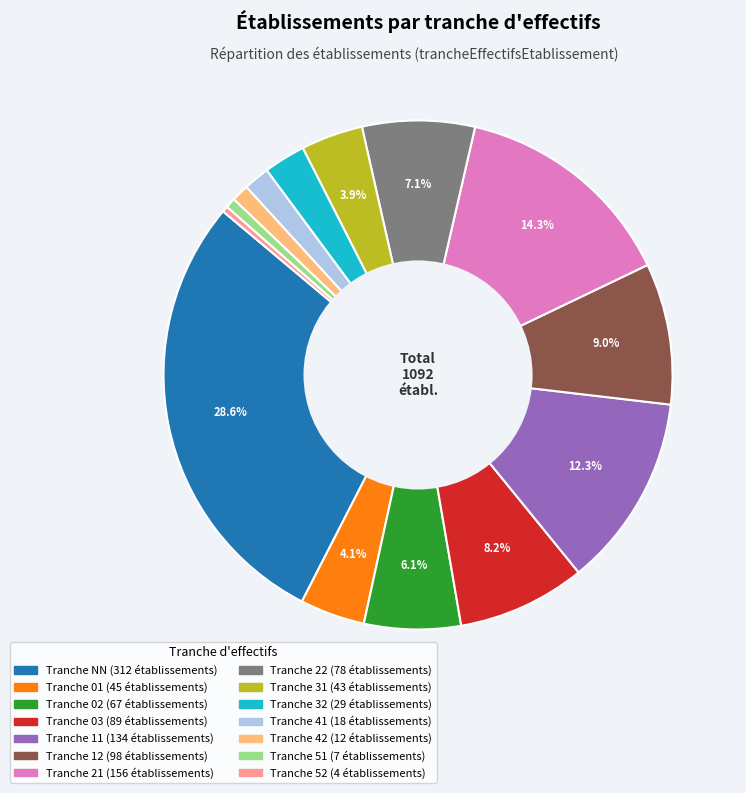

Is there any slice that represents more than half of the pie?

No